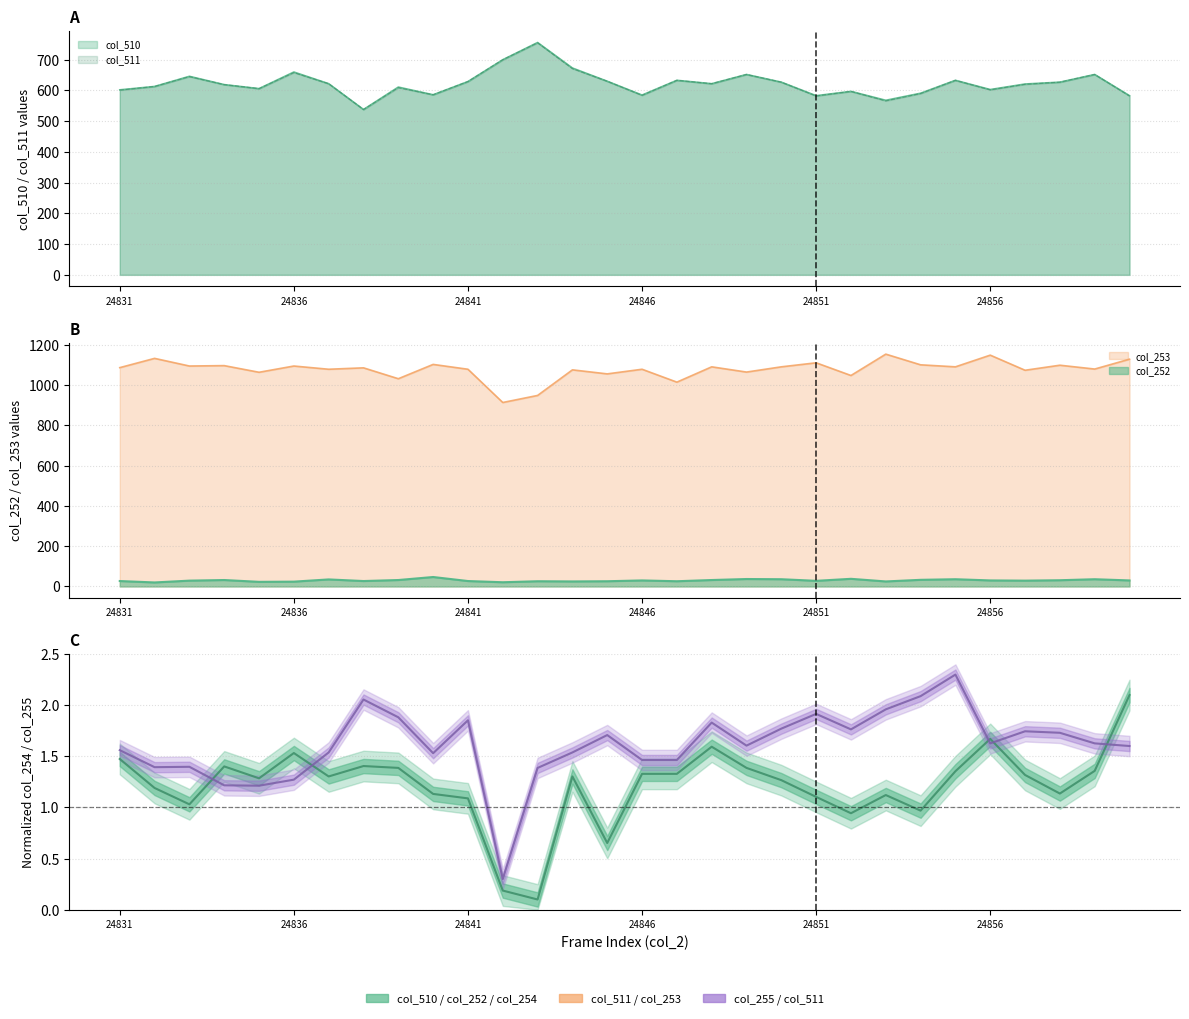

What is the average value of the col_254 series?

1.2